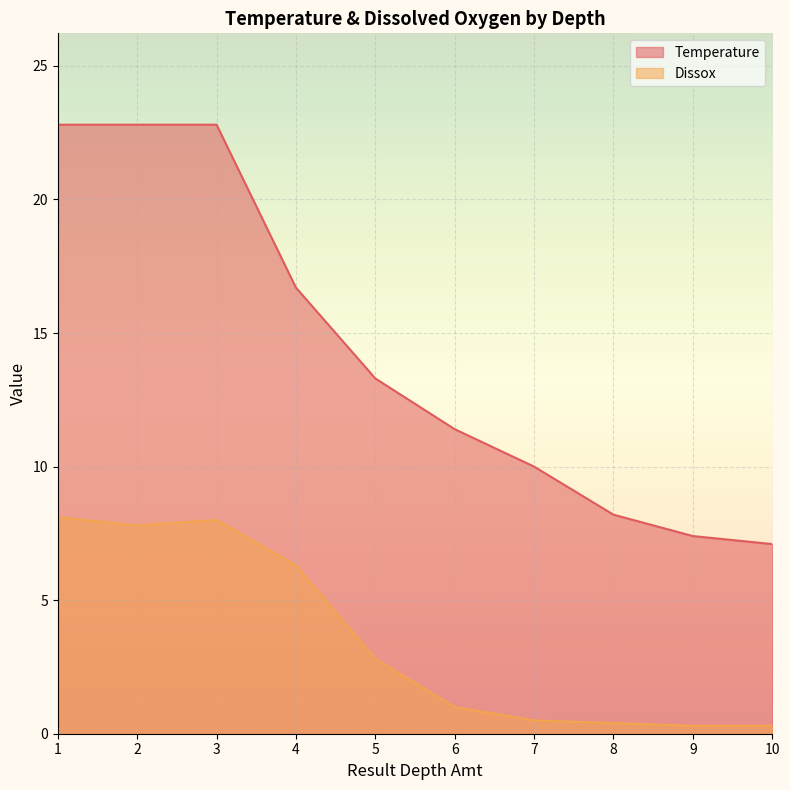

Is it true that Dissox equals 4.1 at 4?

False